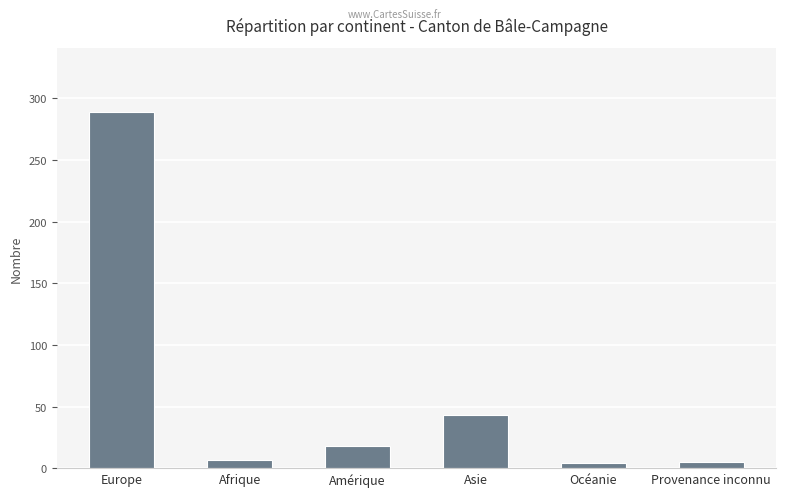

Which category has the highest value across all series?

Europe